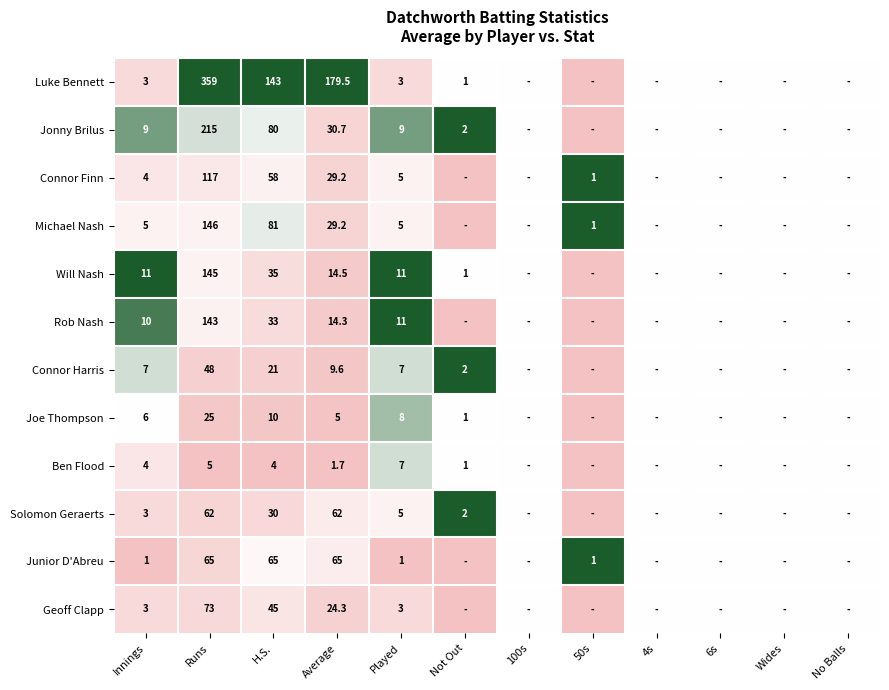

Which series has the widest spread of values?

Luke Bennett